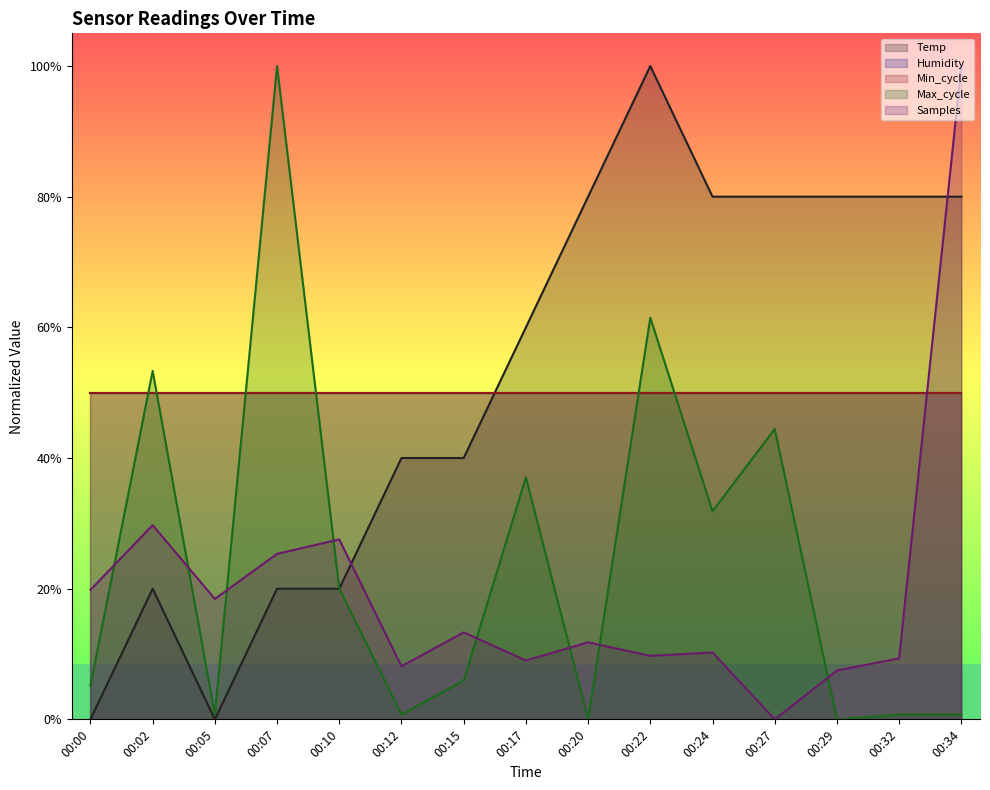

Does the chart have visible grid lines?

No